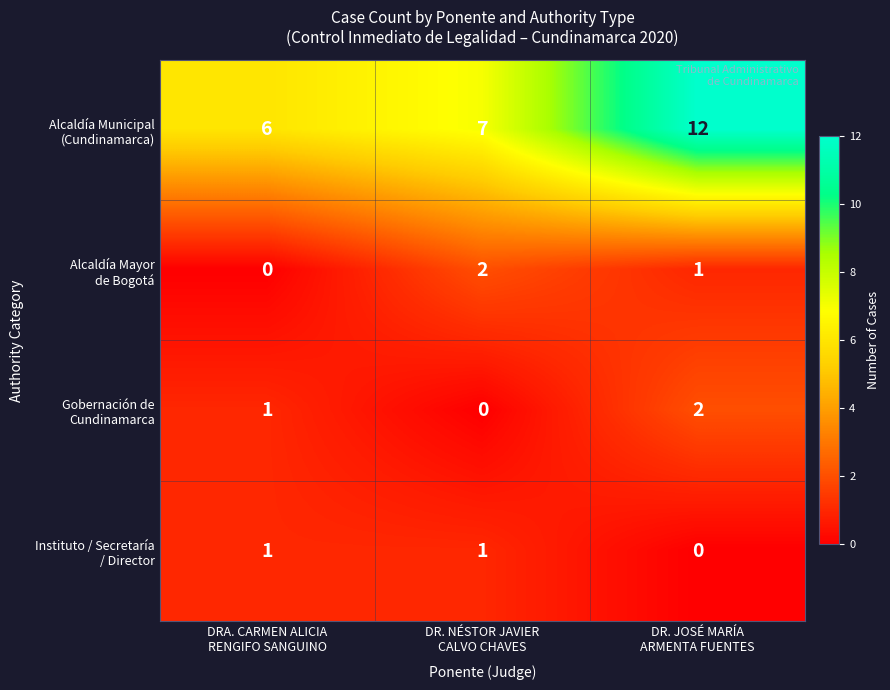

At how many categories does at least one series exceed 5?

3